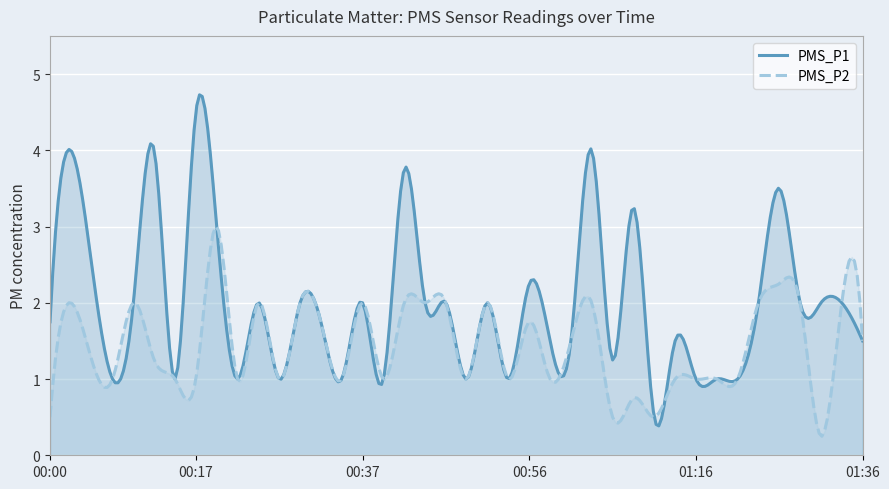

At how many categories does at least one series exceed 1?

28